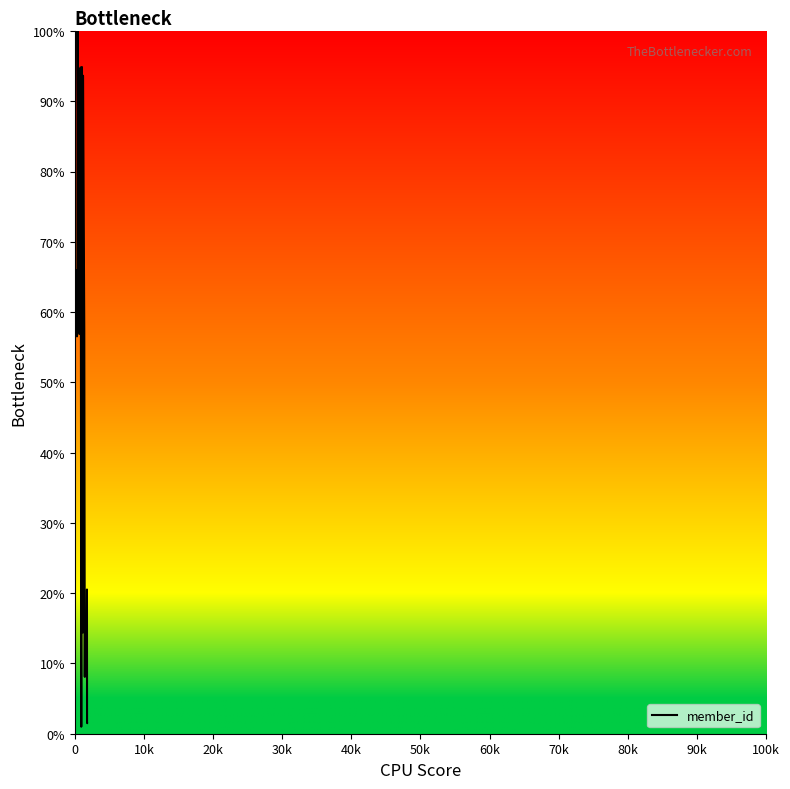

What is the greatest value displayed?

100.0